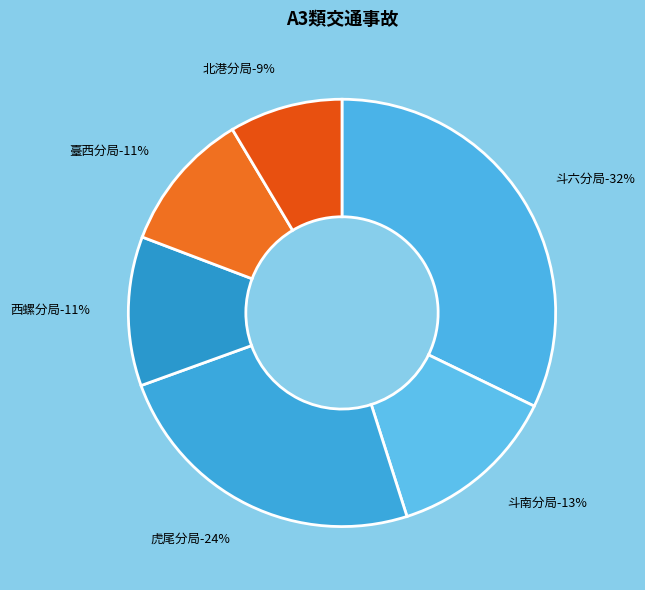

Which slice is the largest?

斗六分局